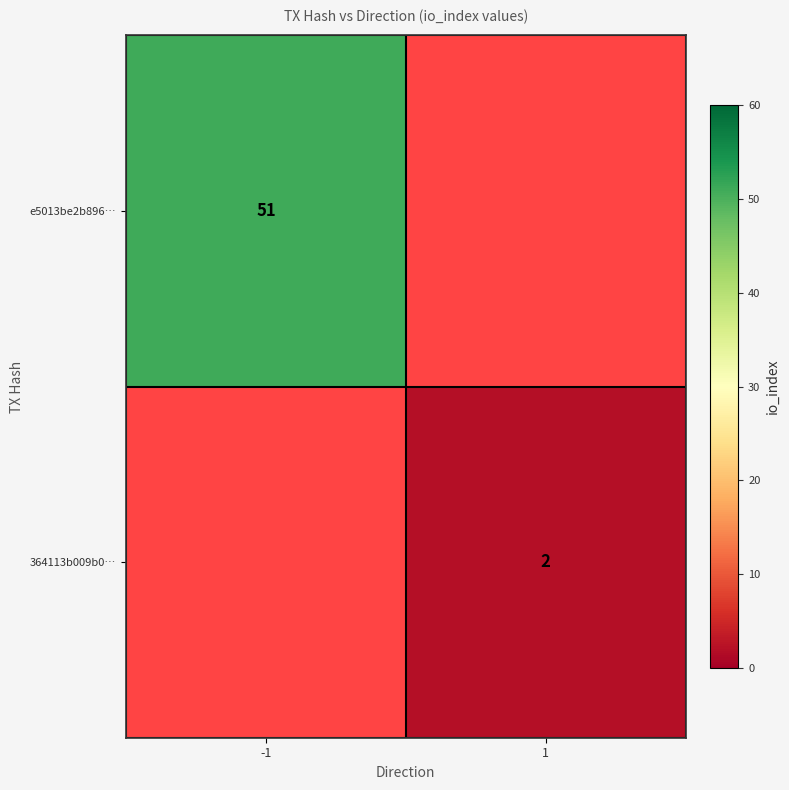

True or false: 364113b009b0… has a value of 3 at 1.

False